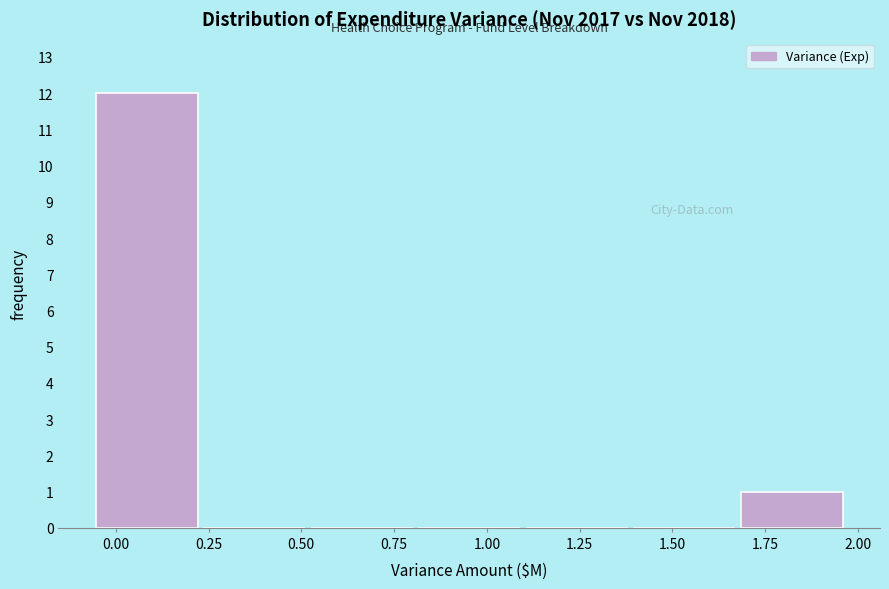

How tall is the bar that spans 1.70 to 1.95 on the x-axis? Neither the bar edges nor the heights are printed on the chart, so give them approximately, as read against the axes.

1